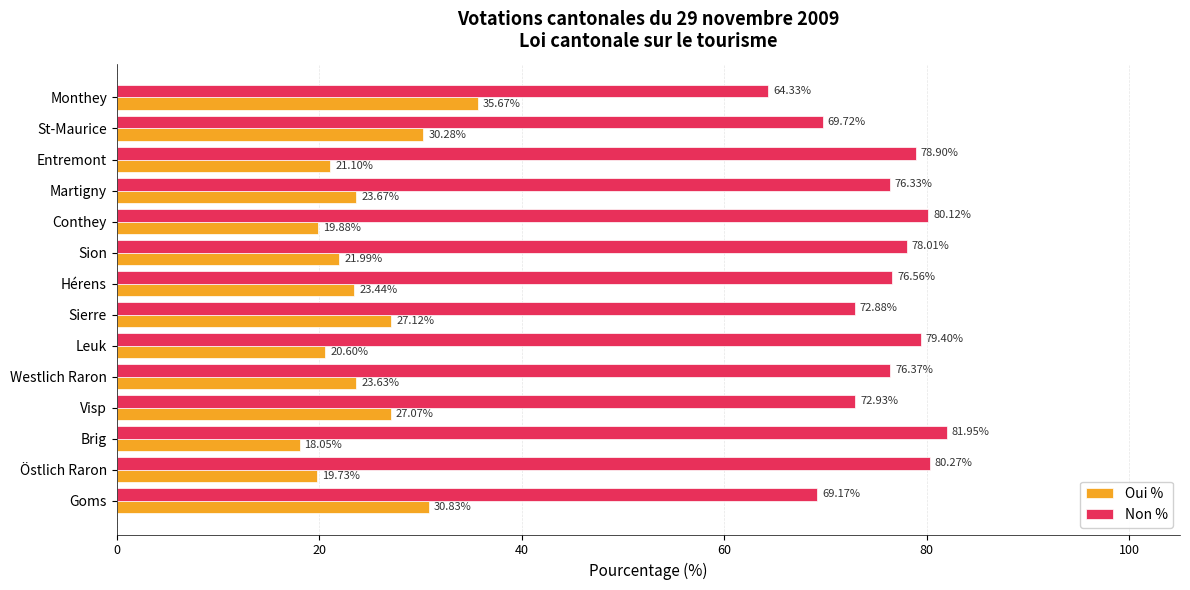

At which label does Oui % reach its peak?

Monthey